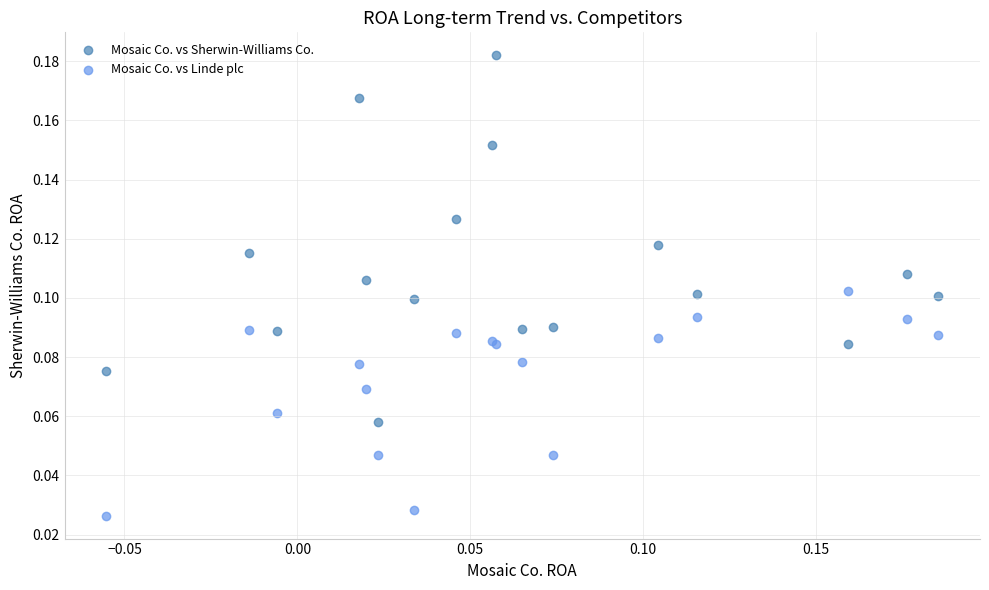

What are all the series names shown in the legend?

Mosaic Co. vs Sherwin-Williams Co., Mosaic Co. vs Linde plc